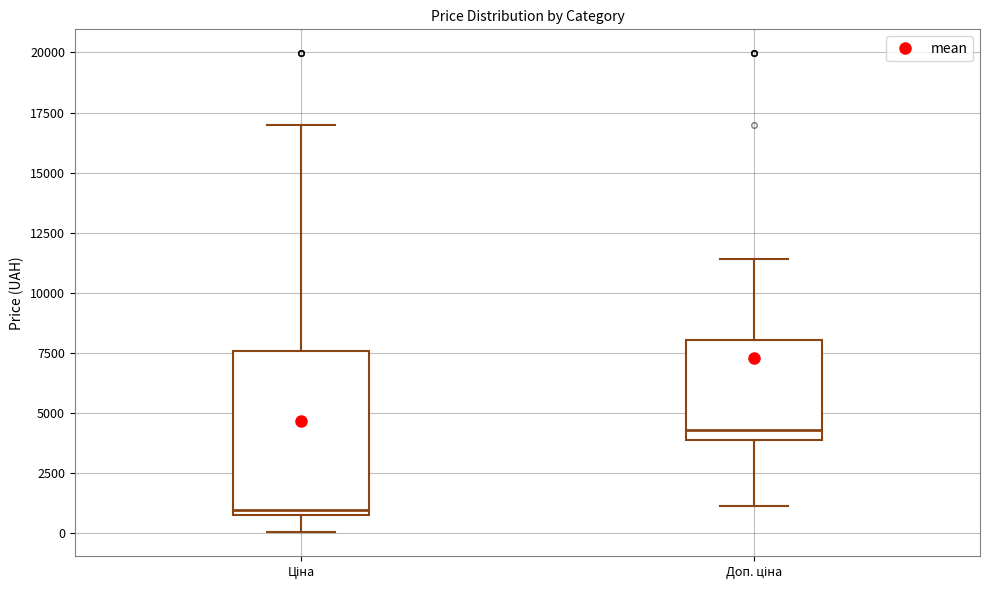

Which box has the highest median line?

Доп. ціна